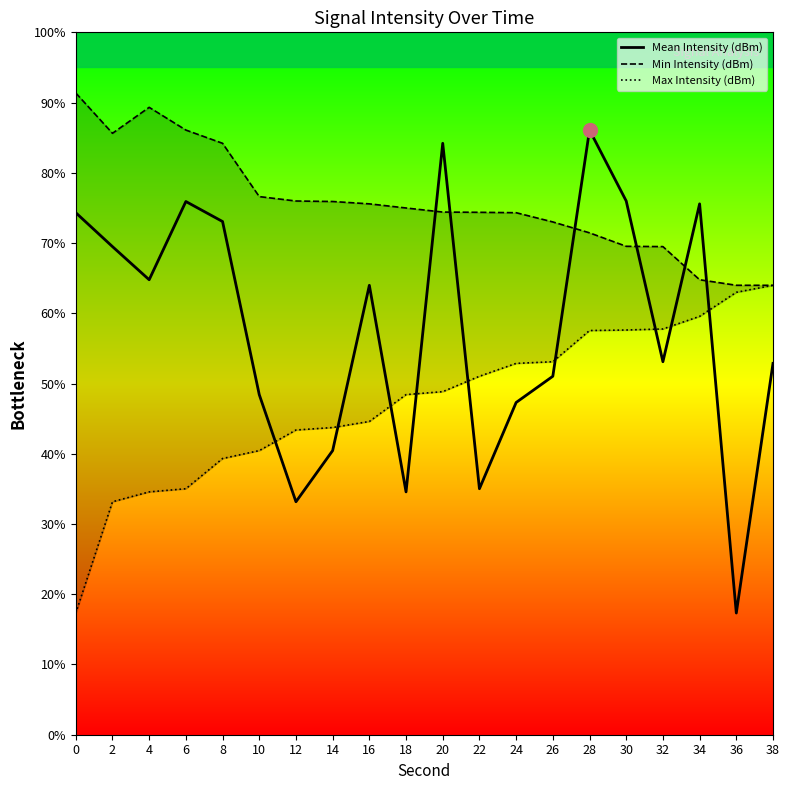

At how many categories does at least one series exceed -143?

20